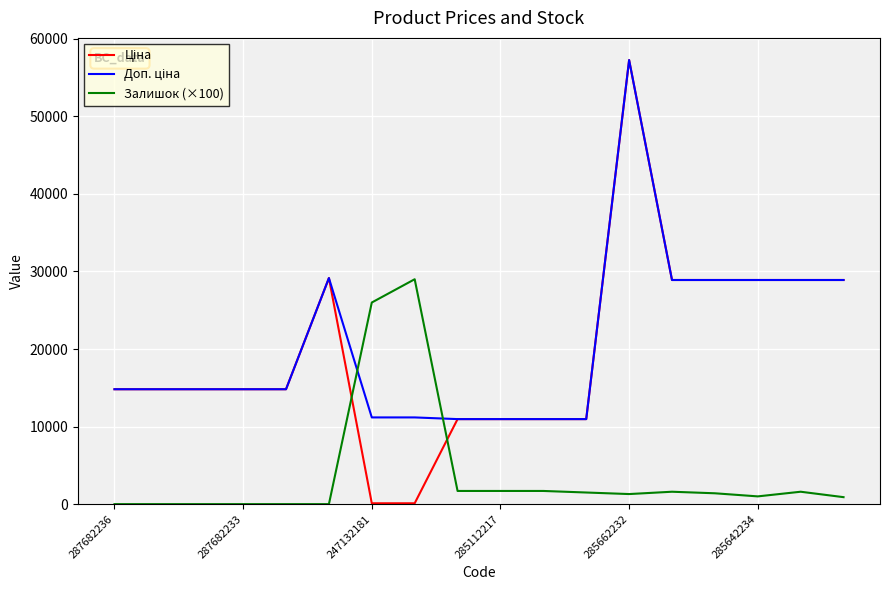

Is this an area chart (filled region under the line)?

No